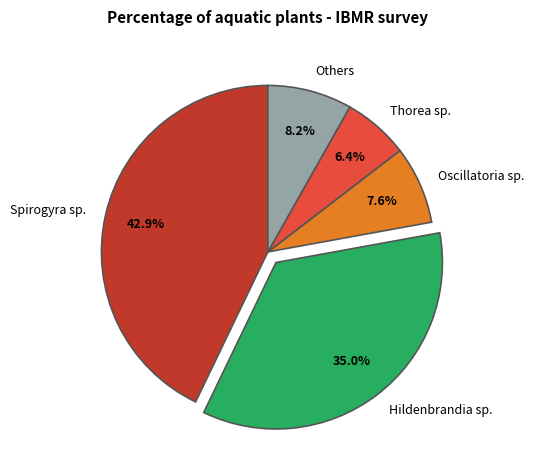

Between Oscillatoria sp. and Spirogyra sp., which is larger?

Spirogyra sp.